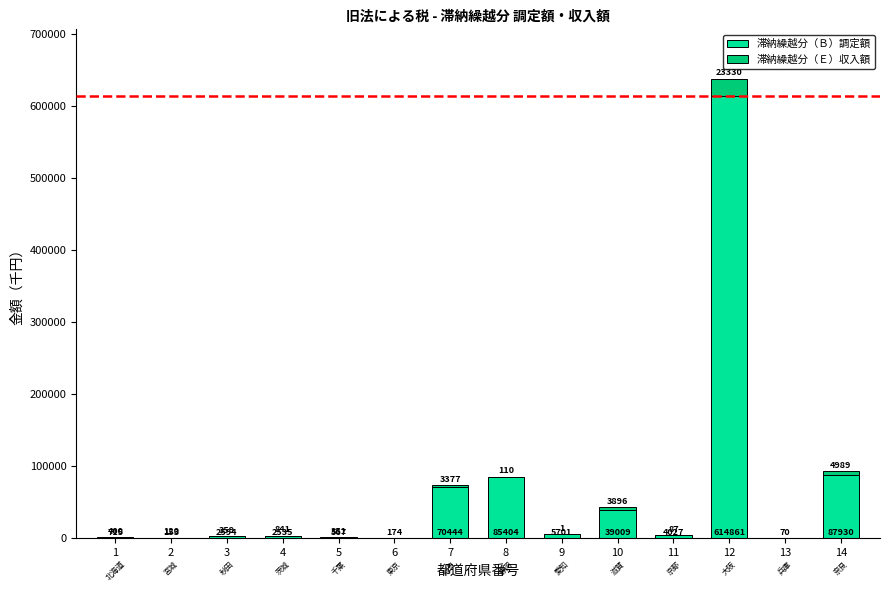

What is the sum of all 滞納繰越分（Ｂ）調定額 values?

914184